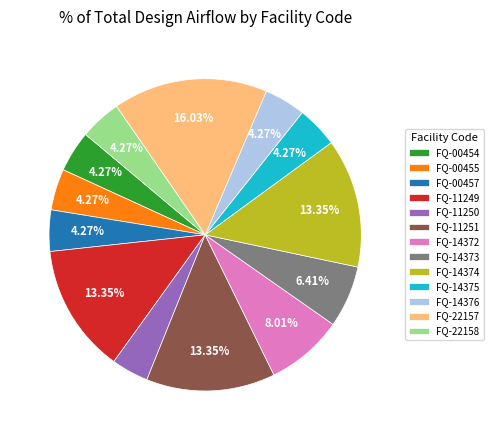

To the nearest percent, what is the average slice percentage?

8%